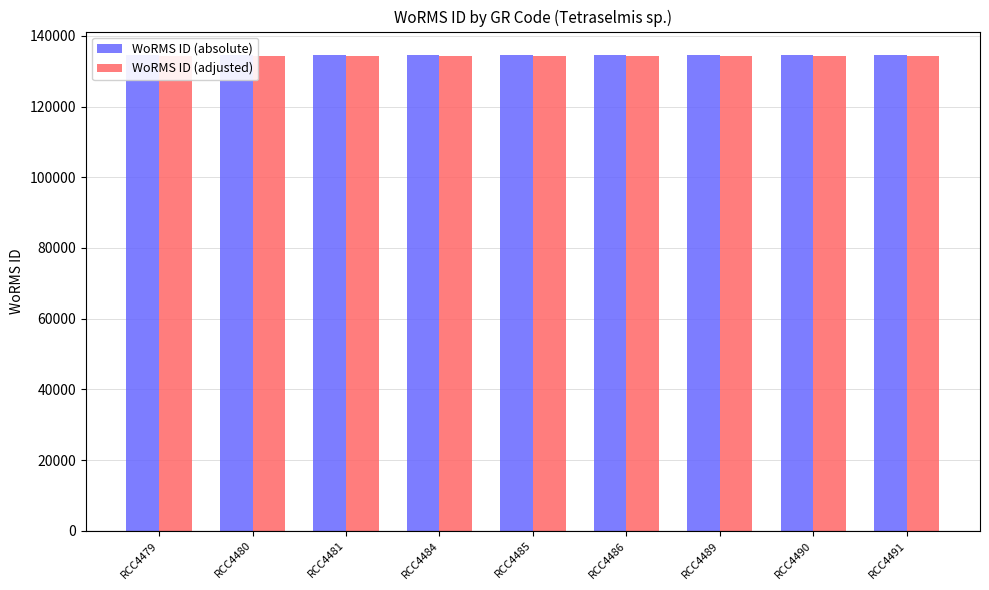

Are the bars horizontal?

No